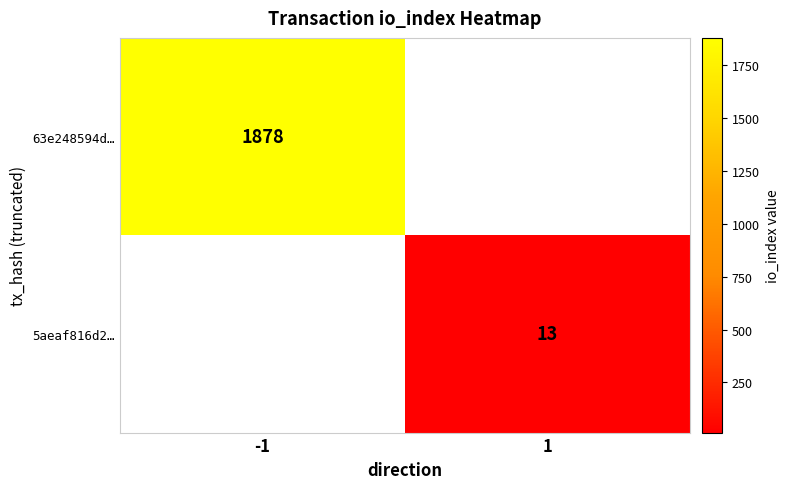

Is it true that 63e248594d… equals 2759 at -1?

False